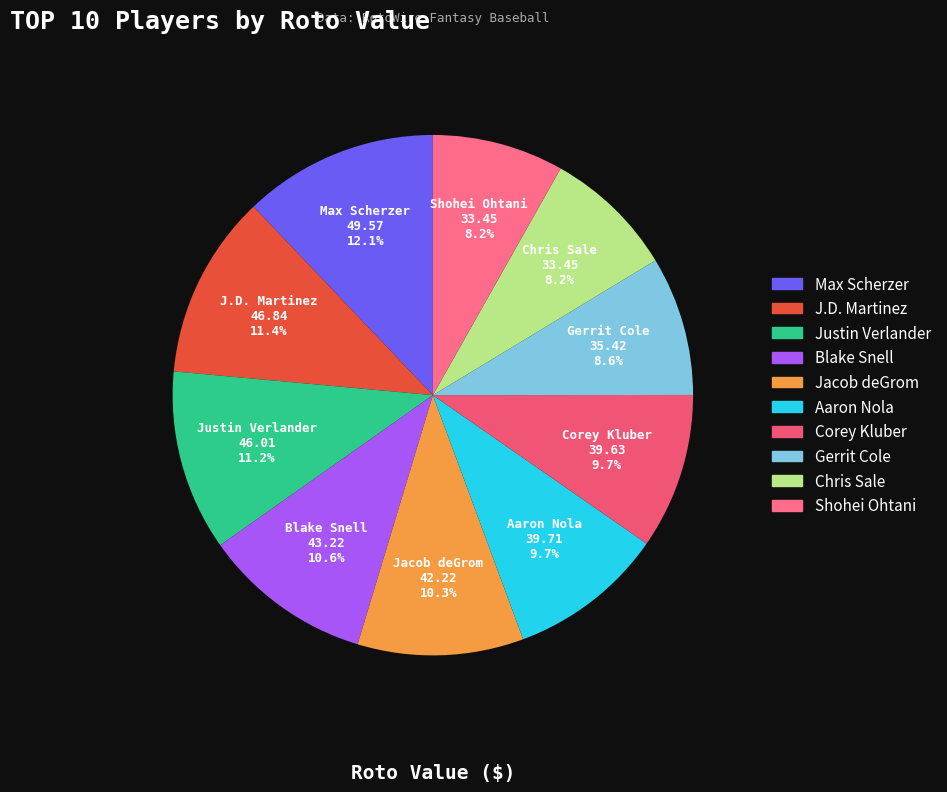

To the nearest percent, what is the difference between the Blake Snell and Aaron Nola slice percentages?

1%